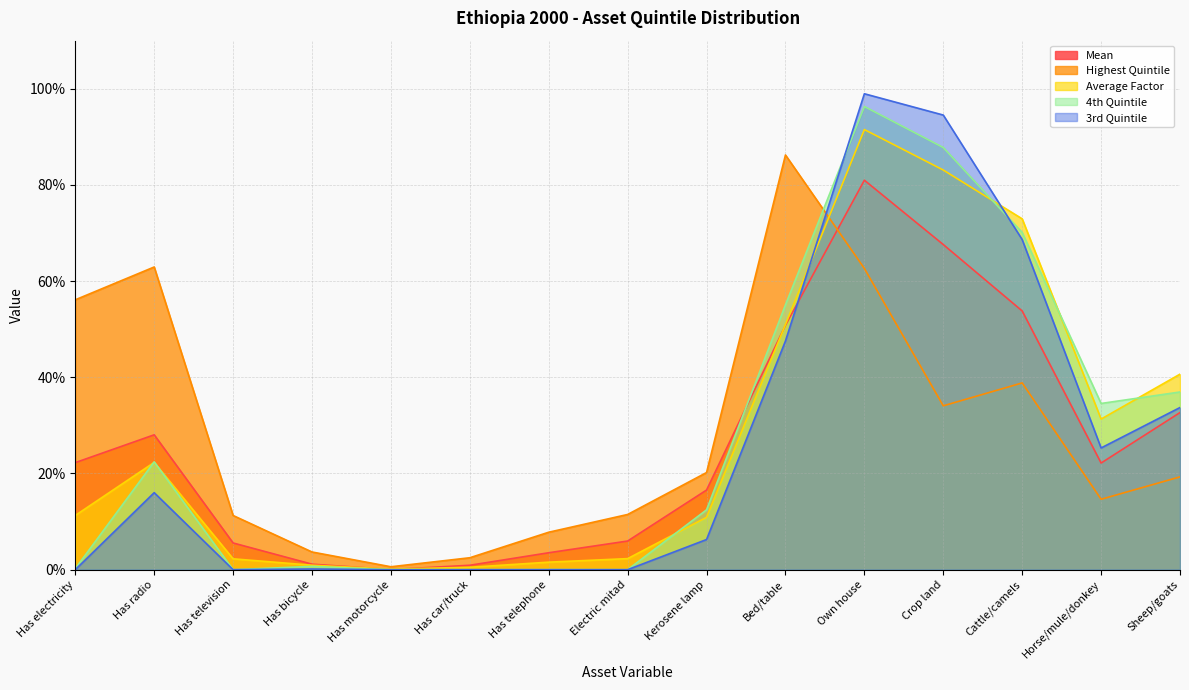

List the labels in order of Mean value, largest first.

Own house, Crop land, Cattle/camels, Bed/table, Sheep/goats, Has radio, Has electricity, Horse/mule/donkey, Kerosene lamp, Electric mitad, Has television, Has telephone, Has bicycle, Has car/truck, Has motorcycle